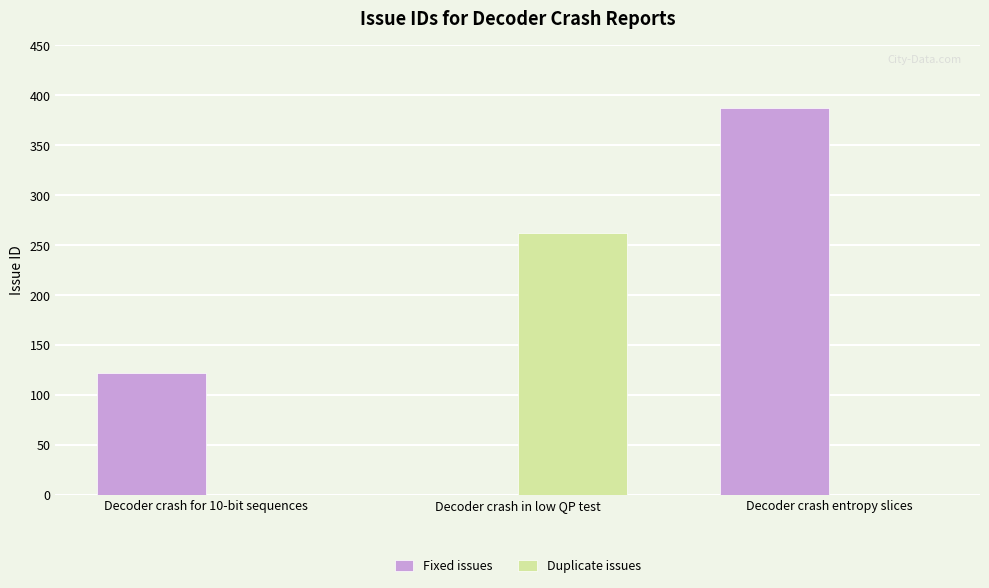

How many groups of bars are there?

3